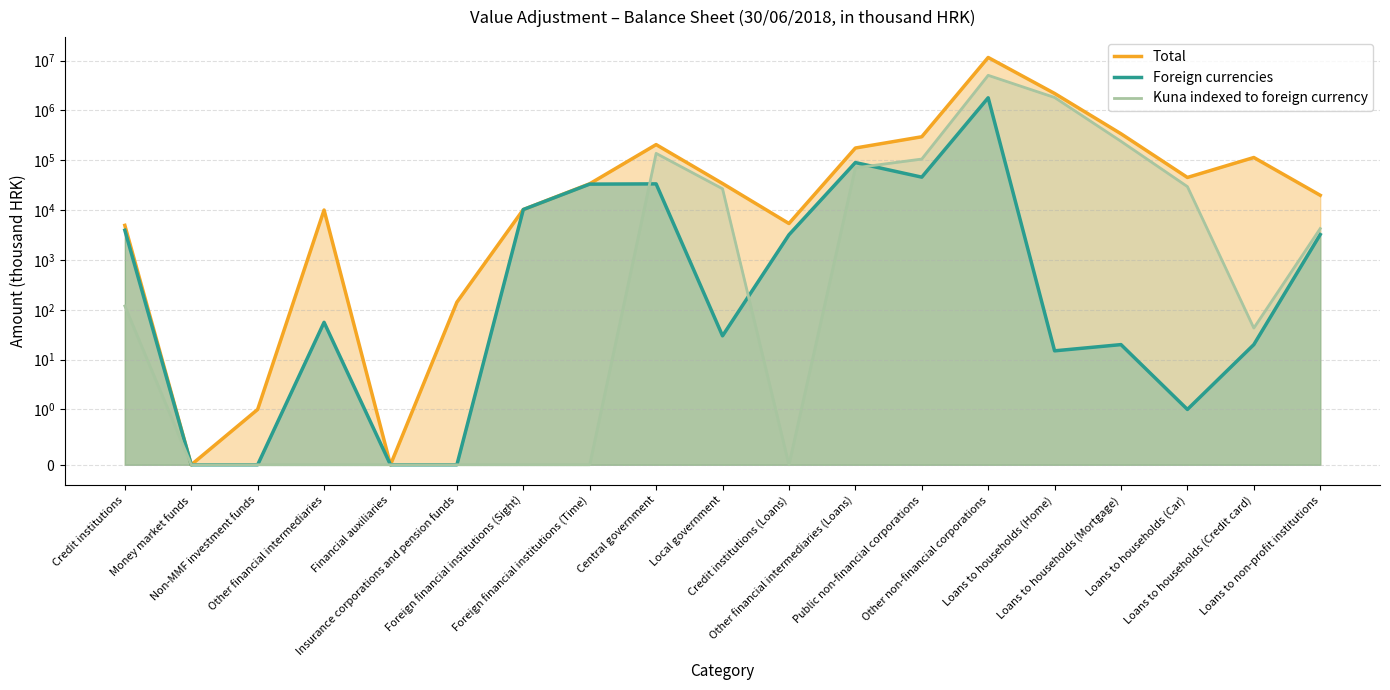

True or false: Total and Foreign currencies cross at least once.

False